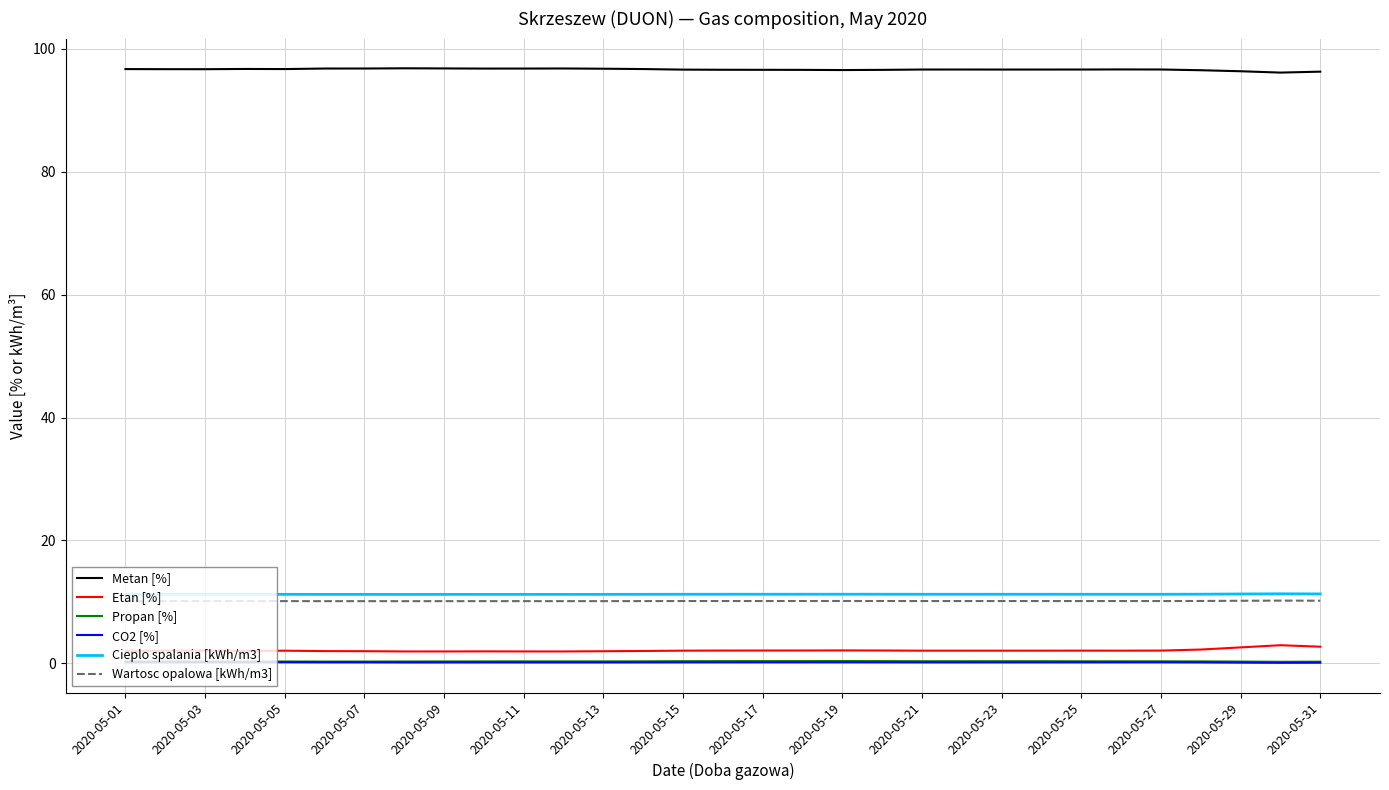

True or false: Etan [%] and Propan [%] cross at least once.

False